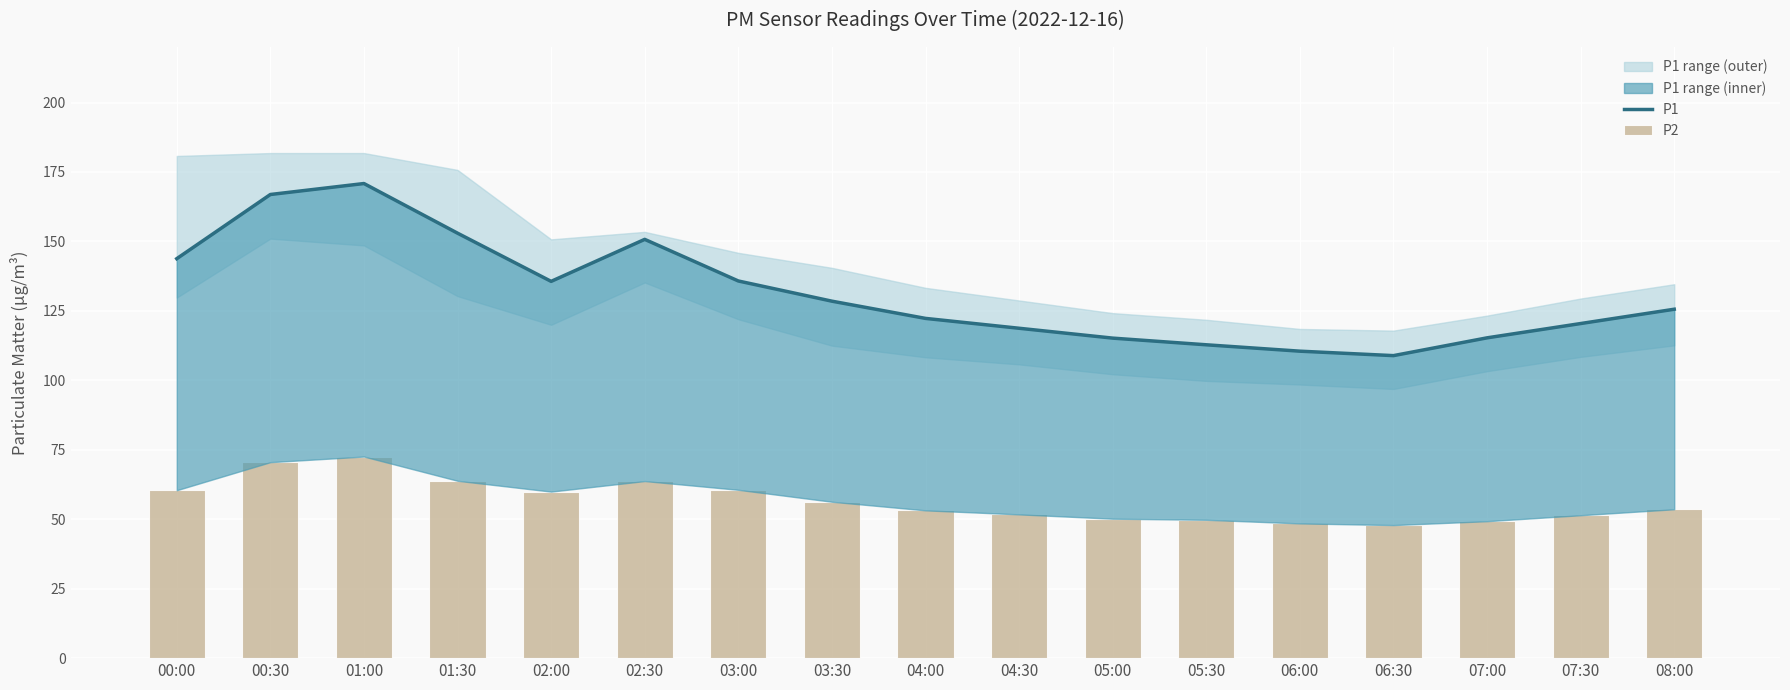

What is the approximate value of P1 at 00:30?

166.9